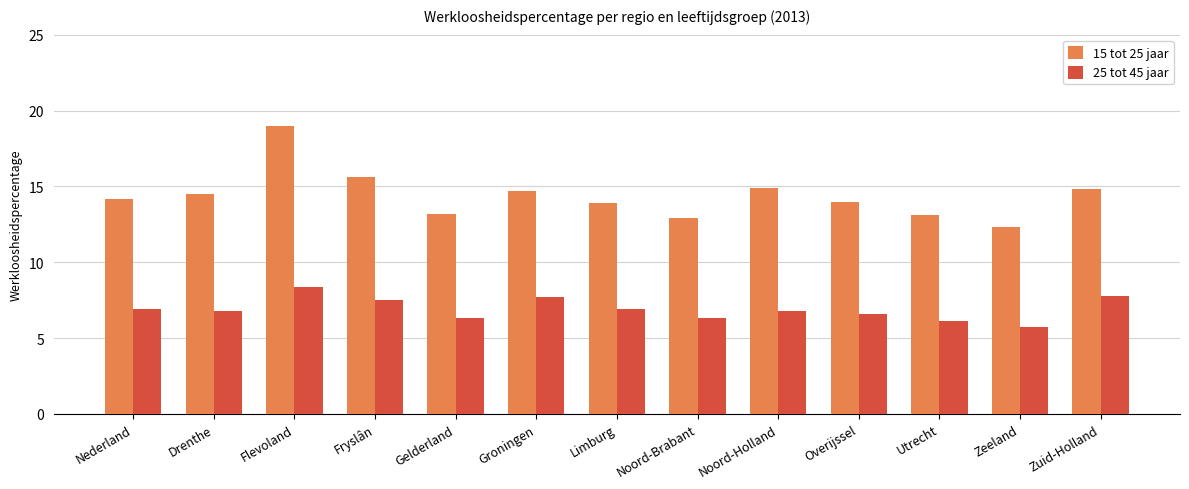

Read the 25 tot 45 jaar value at Utrecht.

6.1